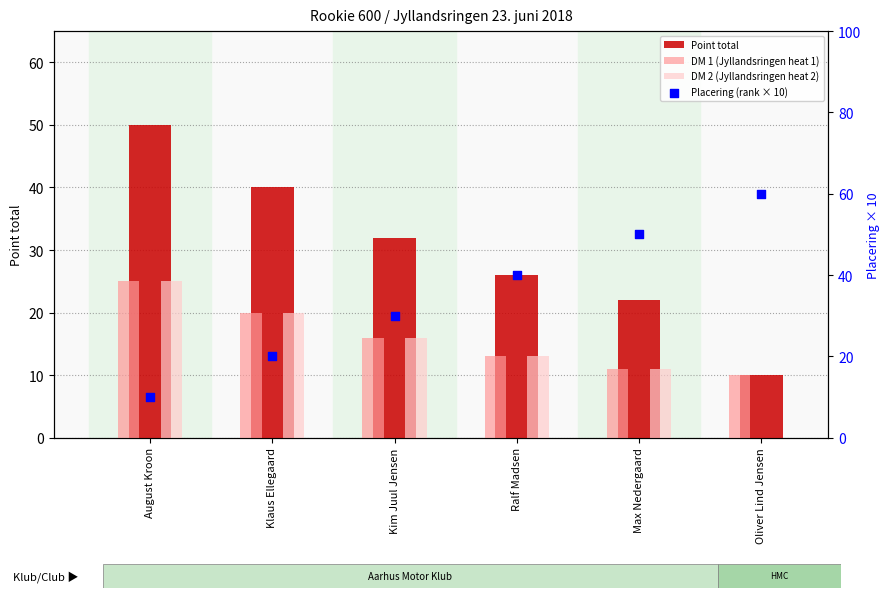

Which series contains the highest Y value?

Placering (rank × 10)